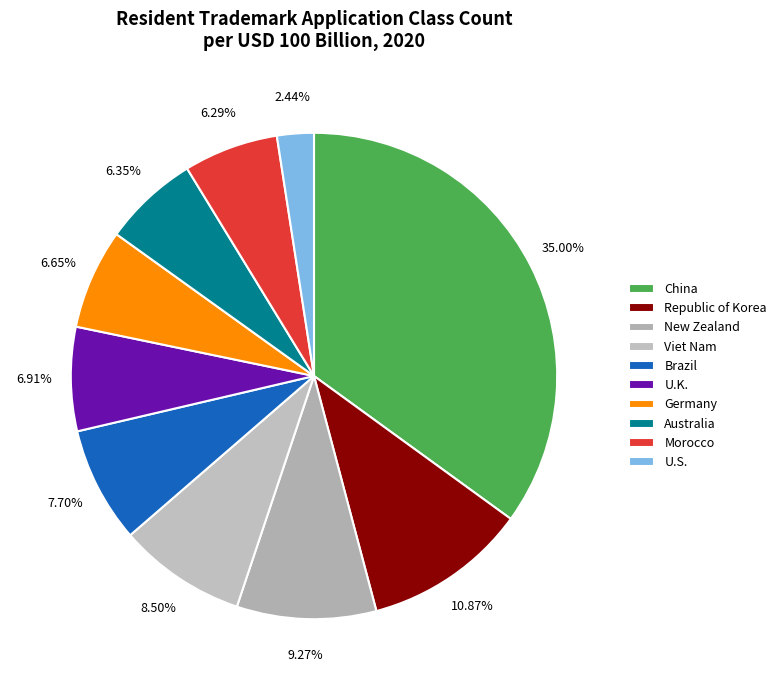

Which category has the biggest portion of the pie?

China